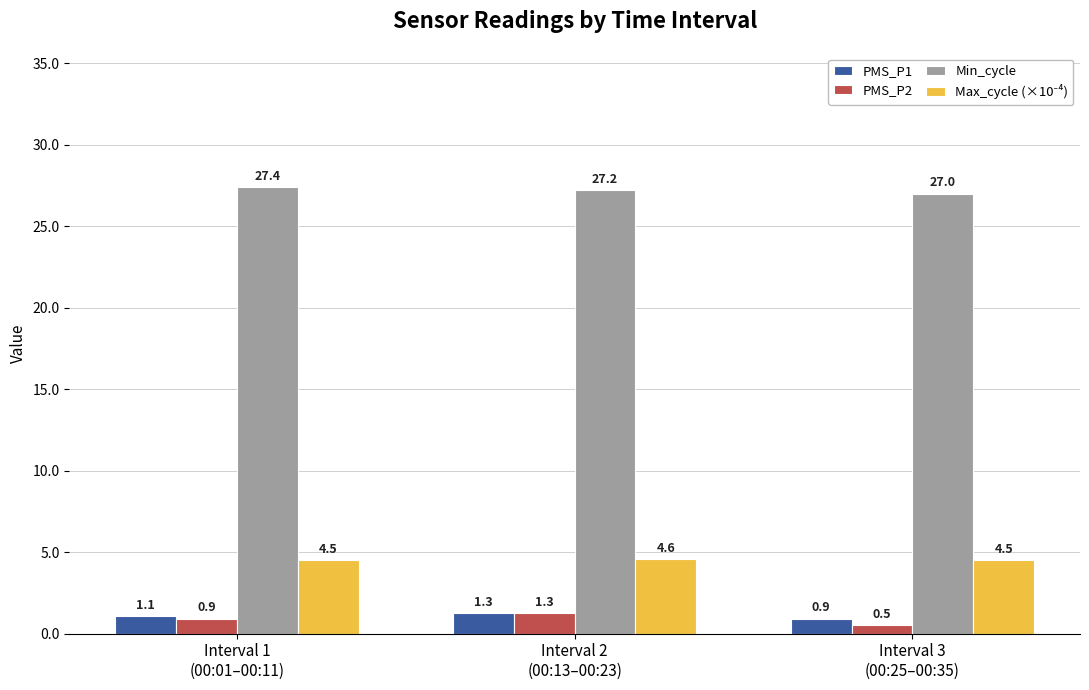

At which category does the chart reach its peak across all series?

Interval 1
(00:01–00:11)